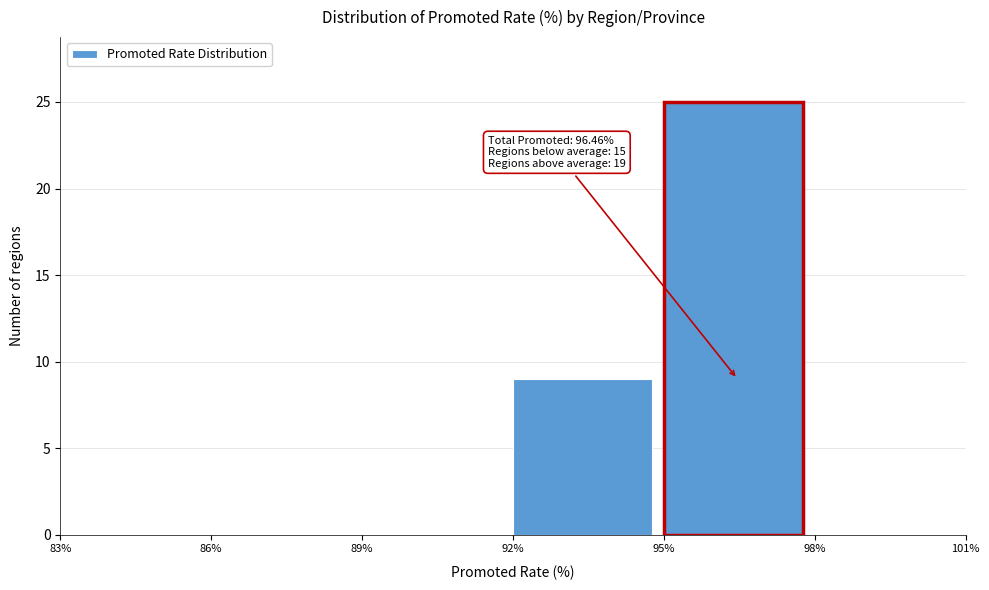

Over which range of the x-axis is the bar tallest?

95% to 98%